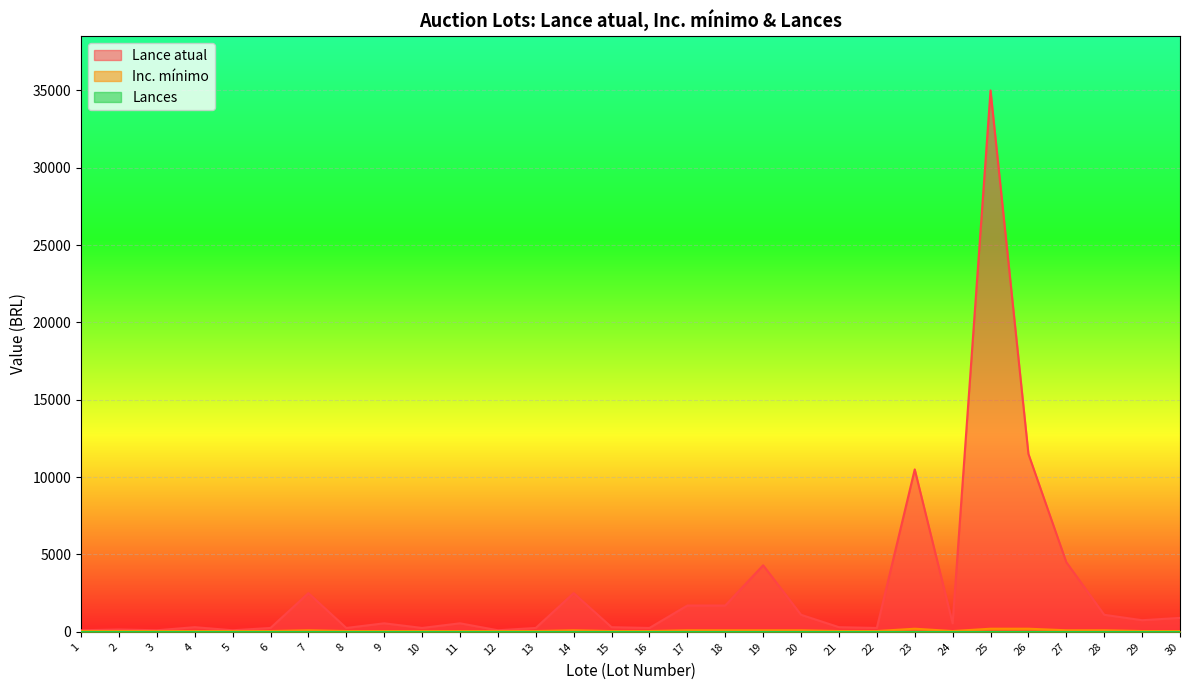

True or false: Lance atual has a value of 2969 at 17.

False